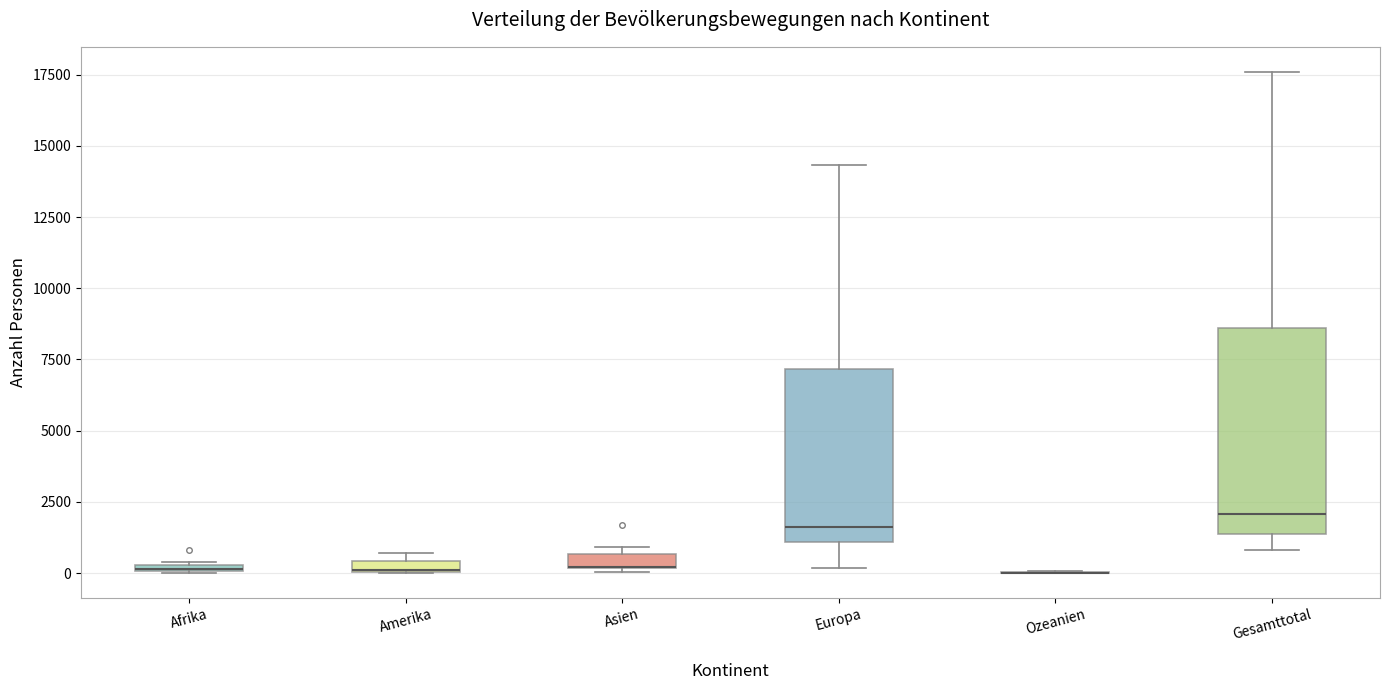

Where is the lower edge of the box for Amerika on the y-axis? The values are not printed on the chart, so give them approximately, as read against the axis.

0